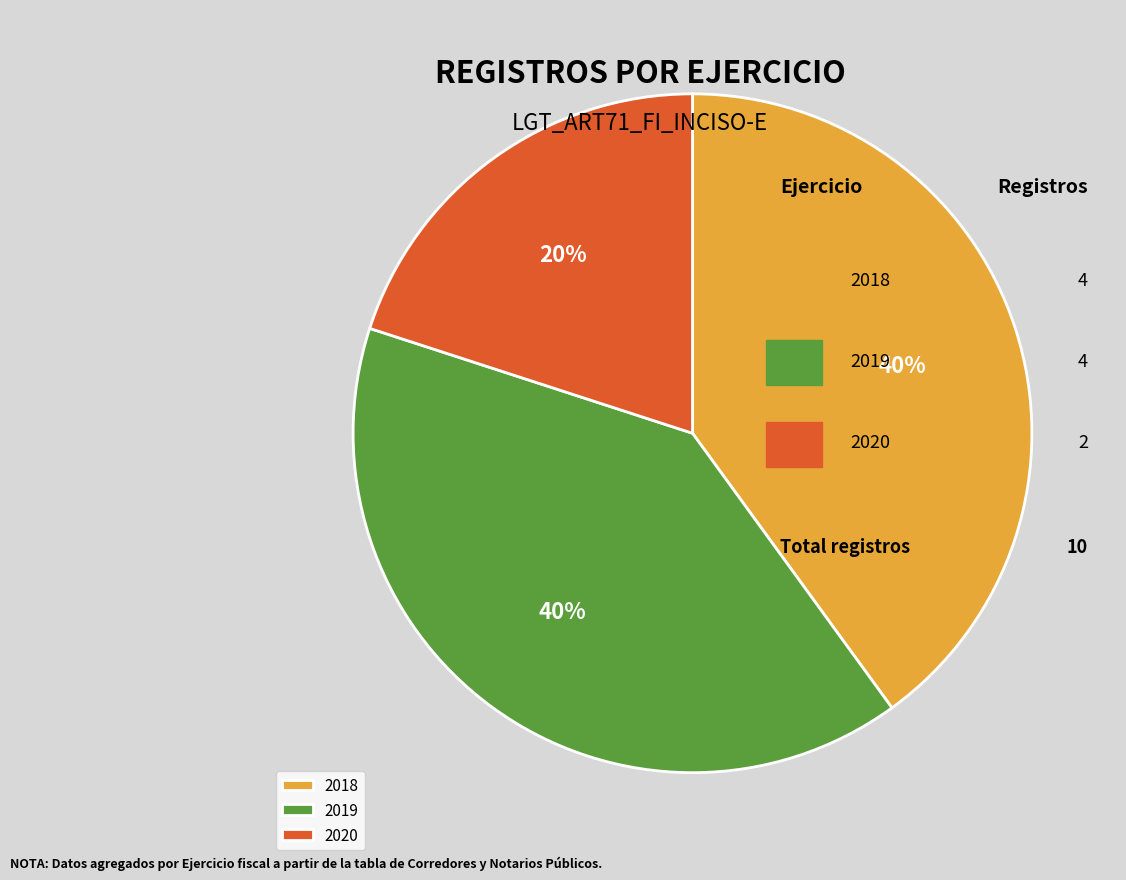

What percentage is the 2019 slice, to the nearest percent?

40%